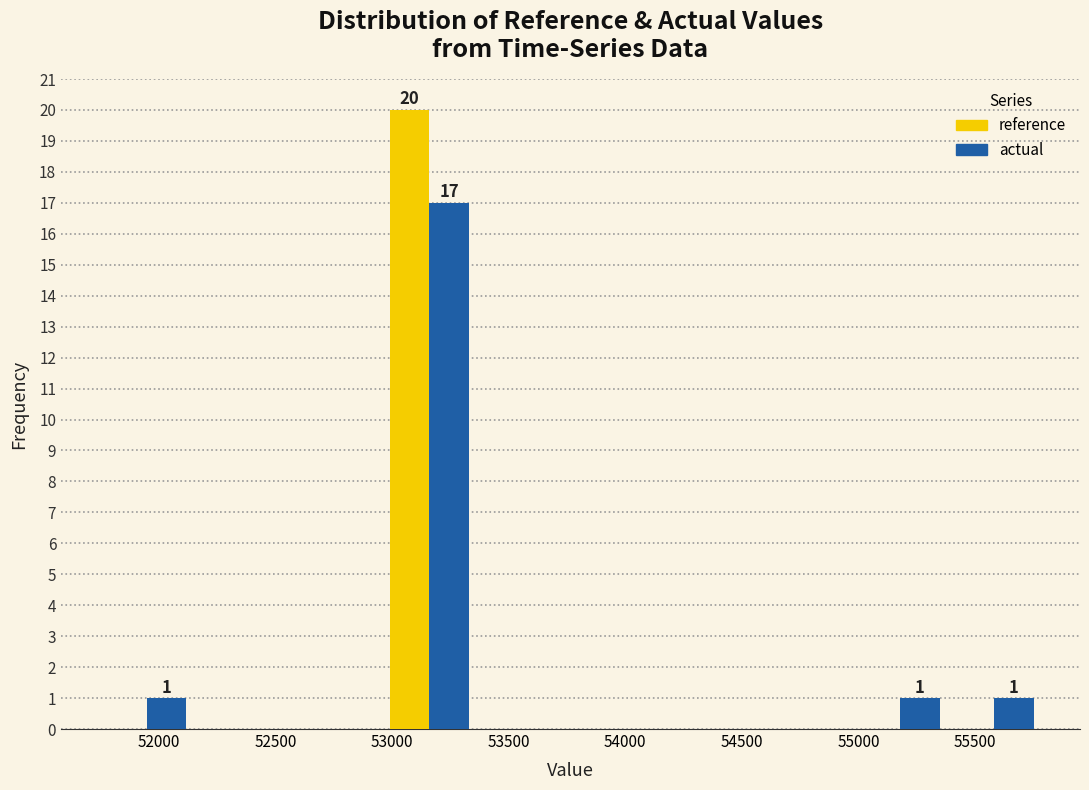

In the actual series, which range on the x-axis has the tallest bar?

52950 to 53350